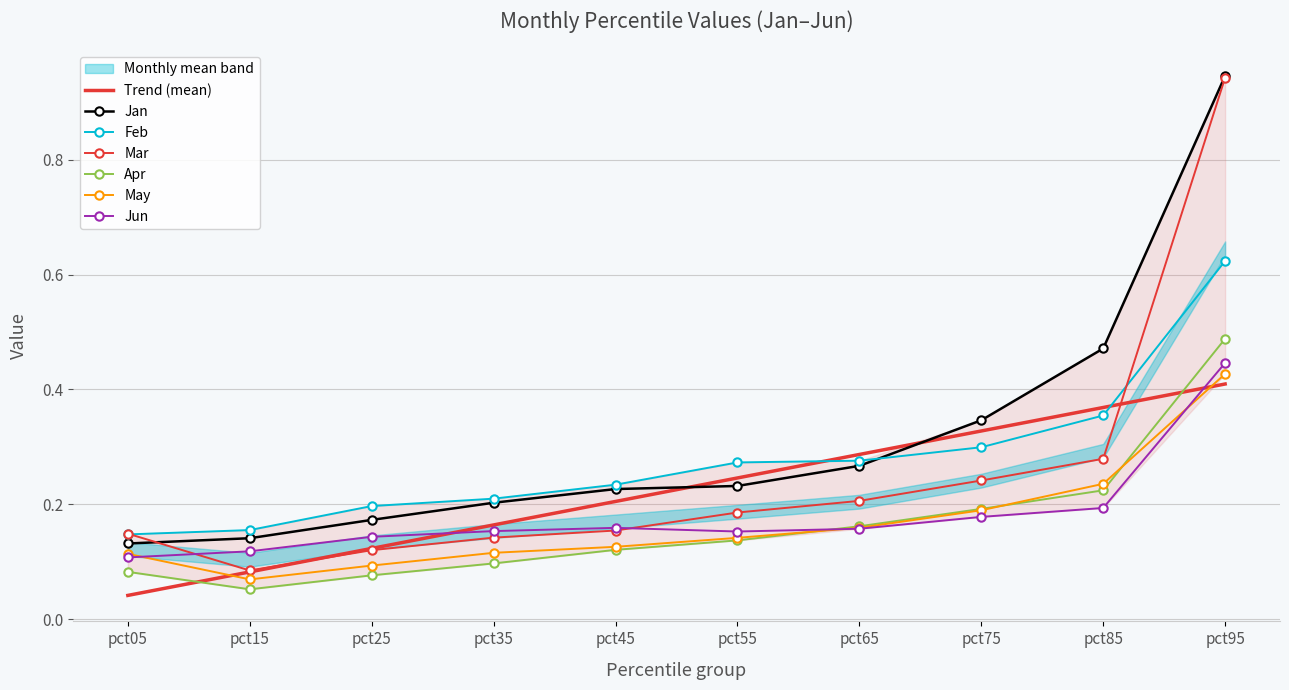

How many interior local valleys does the Apr series have?

1